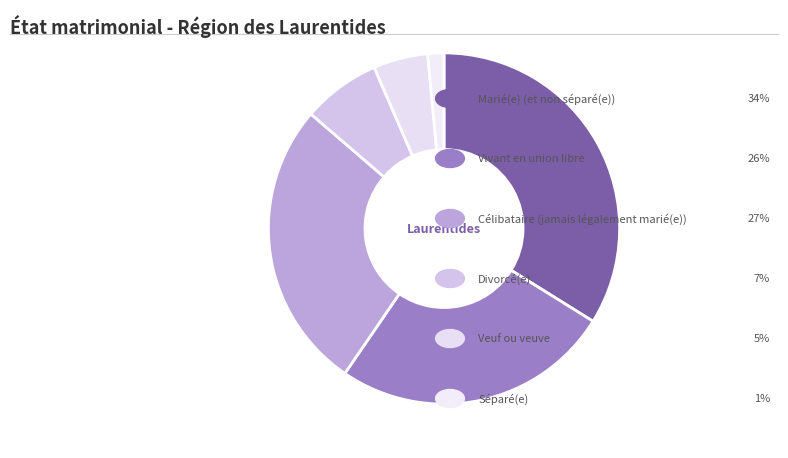

How many segments does this pie chart have?

6